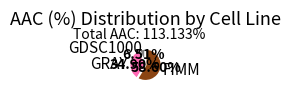

Rank the categories by value from lowest to highest.

GDSC1000, GRAY, FIMM